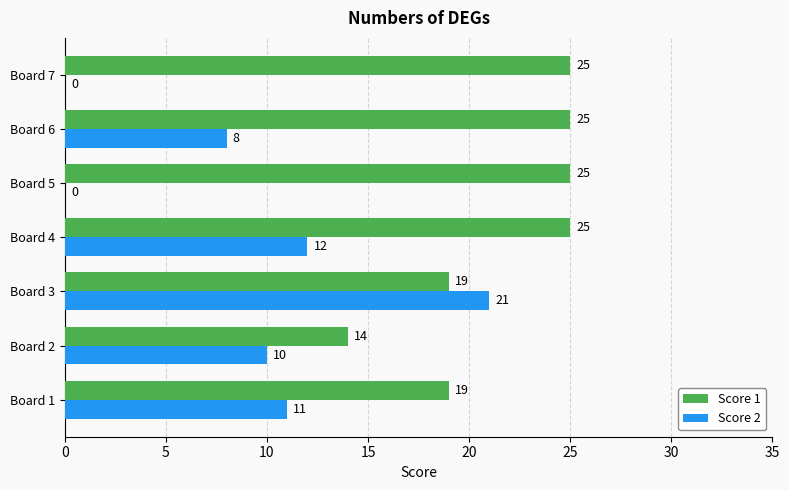

What value does the Score 1 series have at Board 2, to the nearest 10?

10